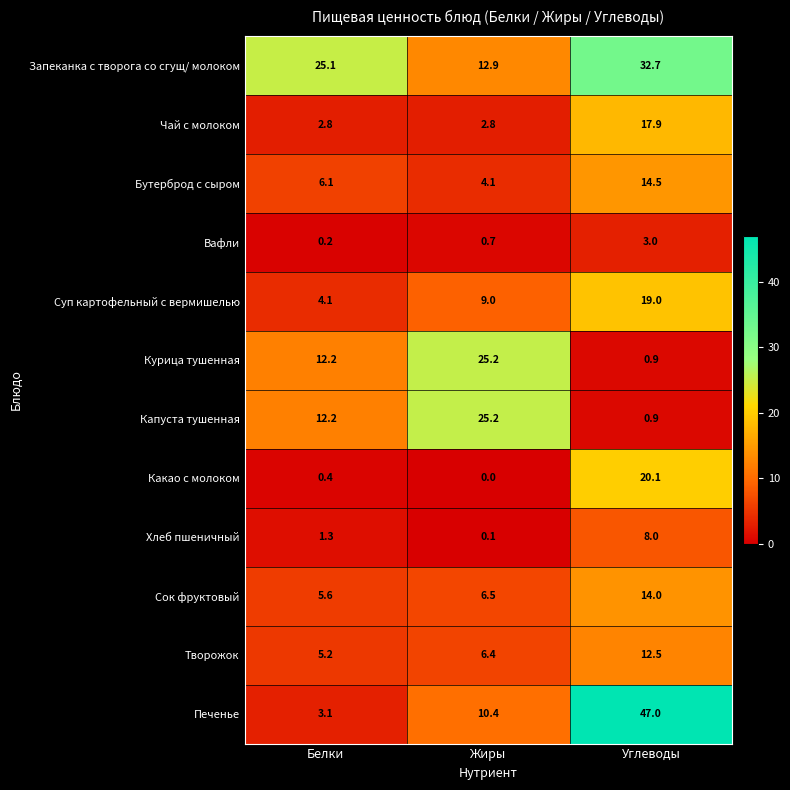

Which series has the widest spread of values?

Печенье